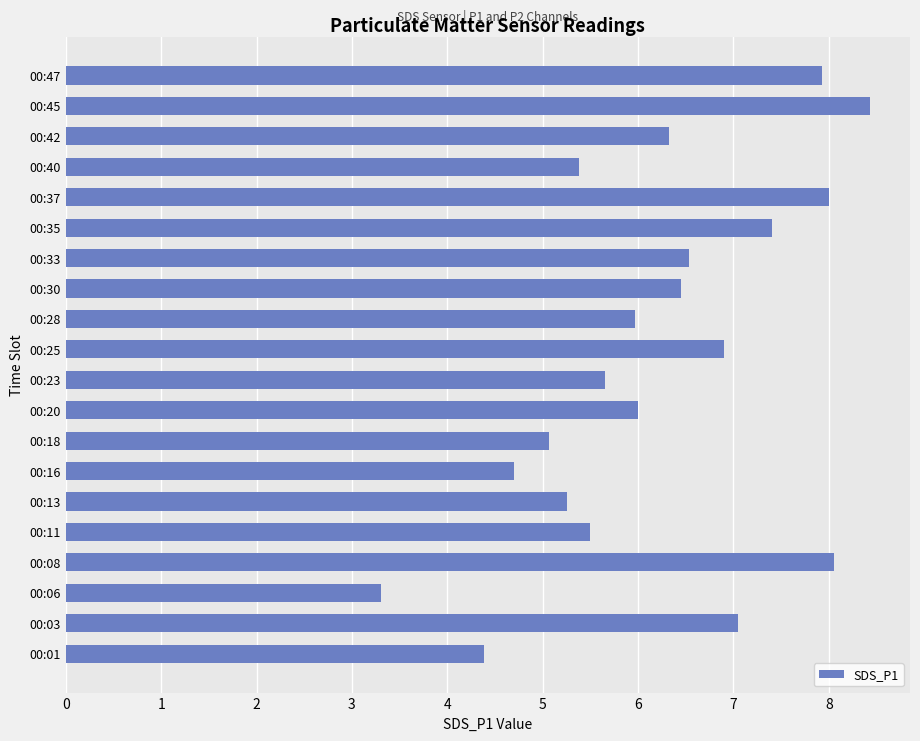

Which label corresponds to the smallest value in the chart?

00:06